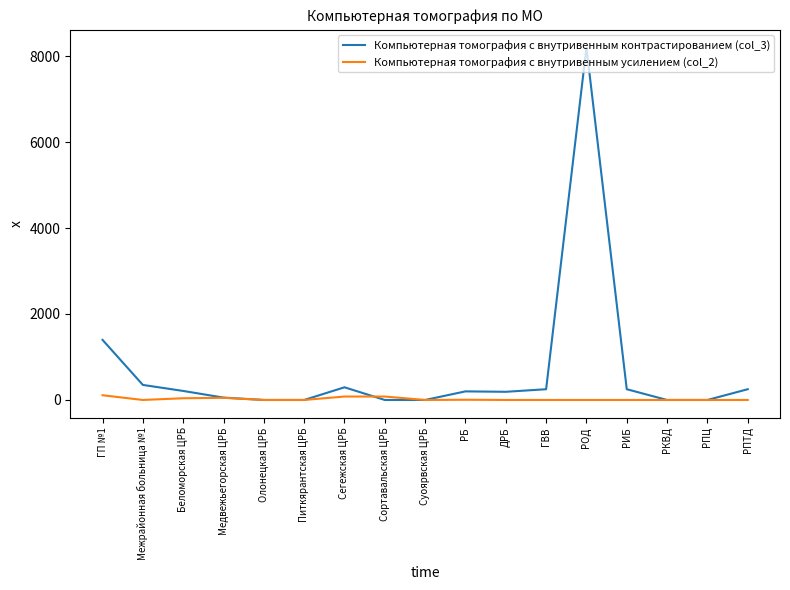

What are all the series names shown in the legend?

Компьютерная томография с внутривенным контрастированием (col_3), Компьютерная томография с внутривенным усилением (col_2)